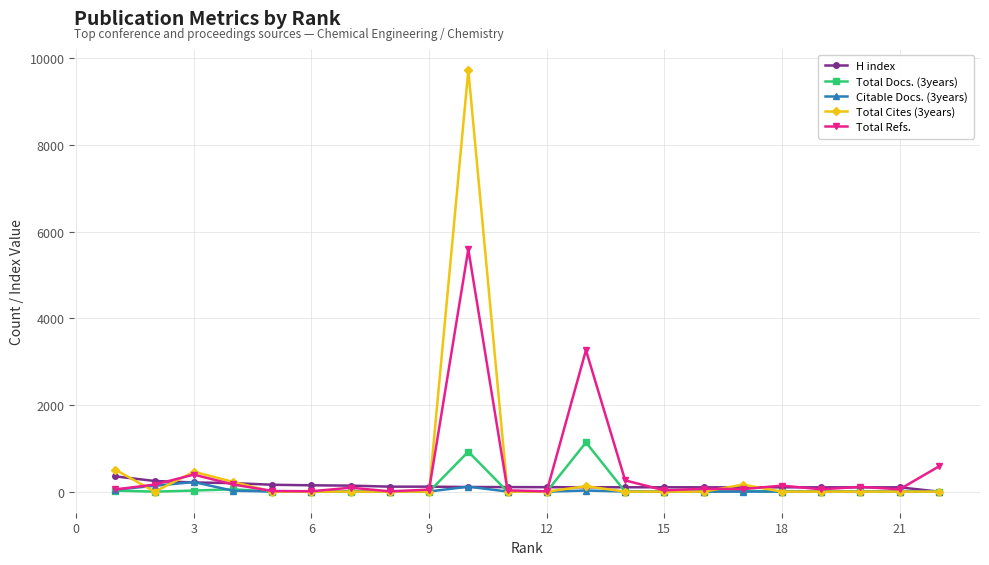

True or false: Total Cites (3years) has more than 1 points higher than both neighbors.

True